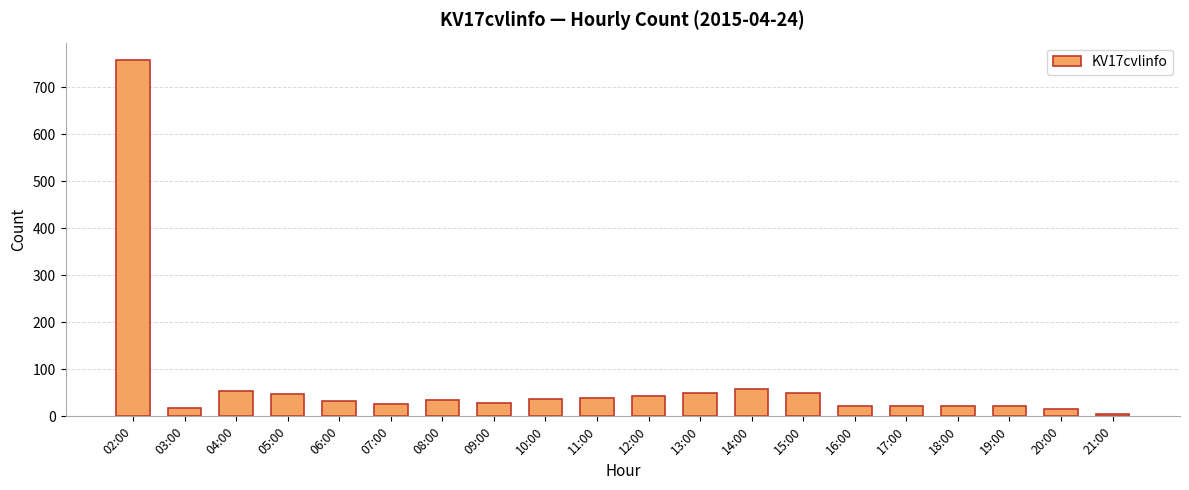

What is the difference between the maximum and minimum values?

753